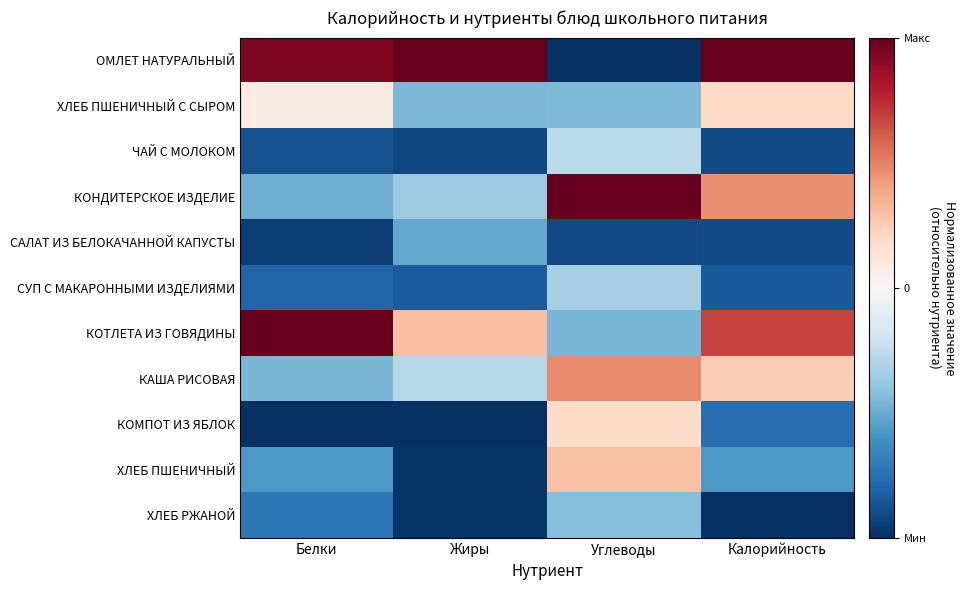

What is the total value across all series at Белки?

-3.8